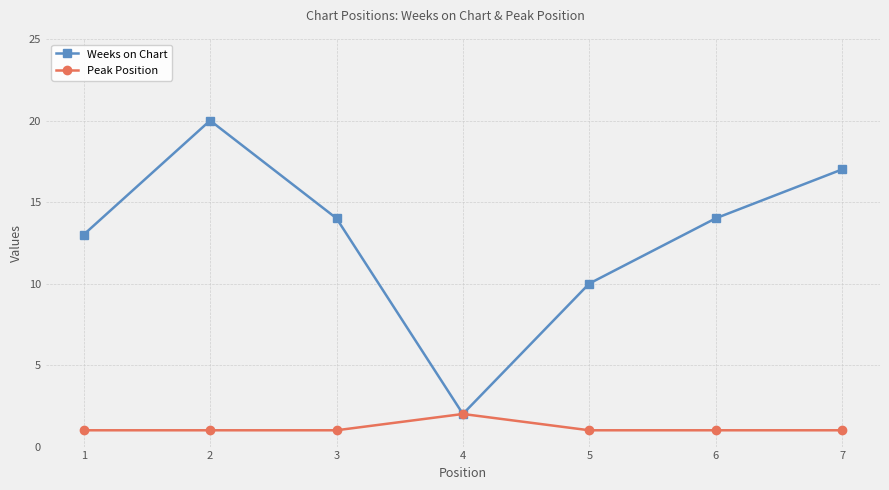

List the series in order of their peak value, lowest first.

Peak Position, Weeks on Chart